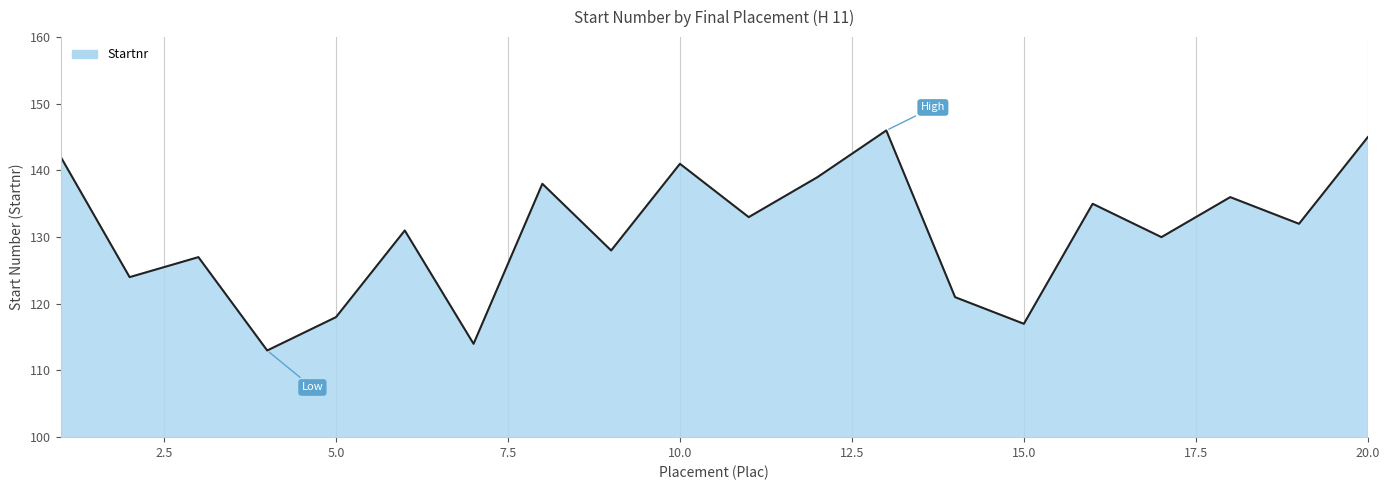

What is the smallest value displayed?

113